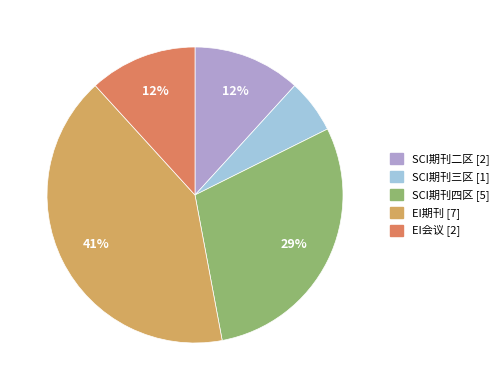

To the nearest percent, what is the average slice percentage?

20%